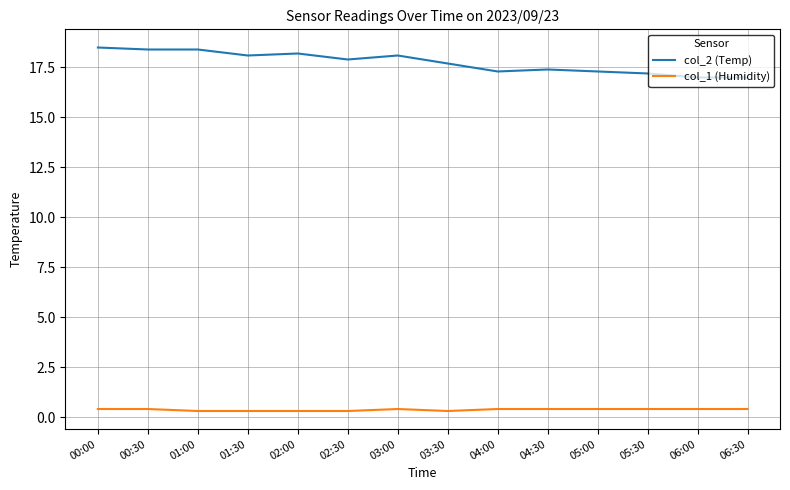

What are all the series names shown in the legend?

col_2 (Temp), col_1 (Humidity)